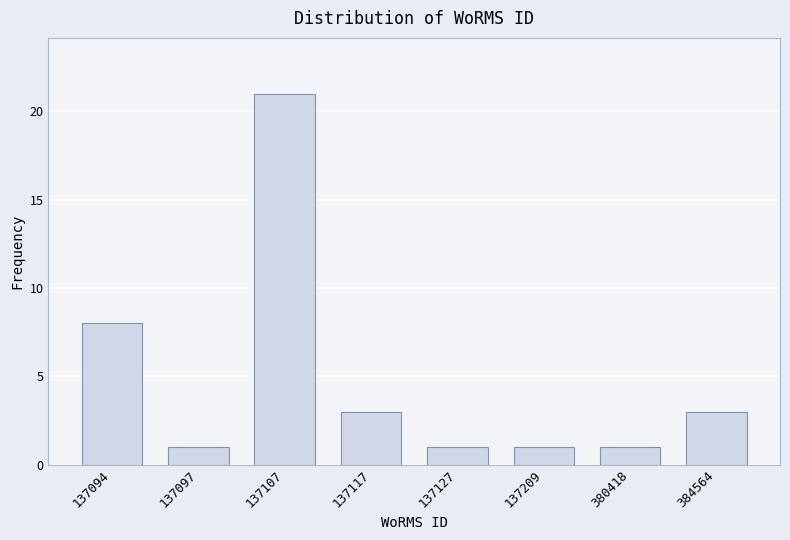

Reading right to left, list all the values displayed in this chart.

384564=3	380418=1	137209=1	137127=1	137117=3	137107=21	137097=1	137094=8